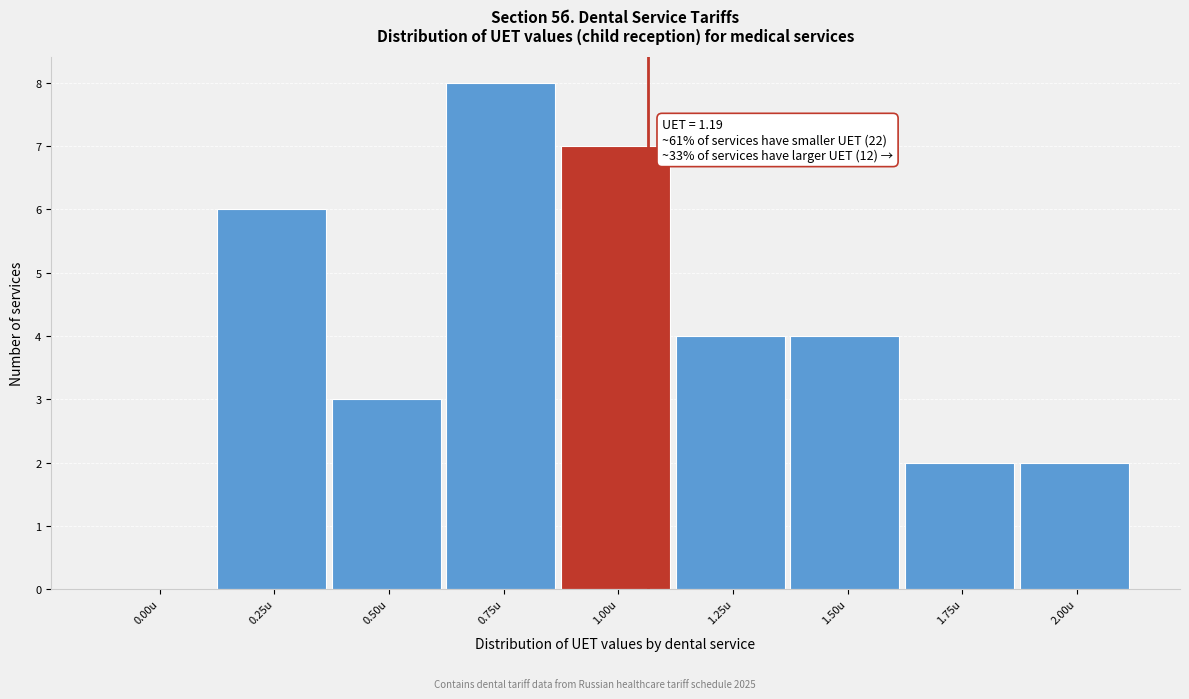

Reading left to right, extract all data points from this chart.

0.00u=0	0.25u=6	0.50u=3	0.75u=8	1.00u=7	1.25u=4	1.50u=4	1.75u=2	2.00u=2